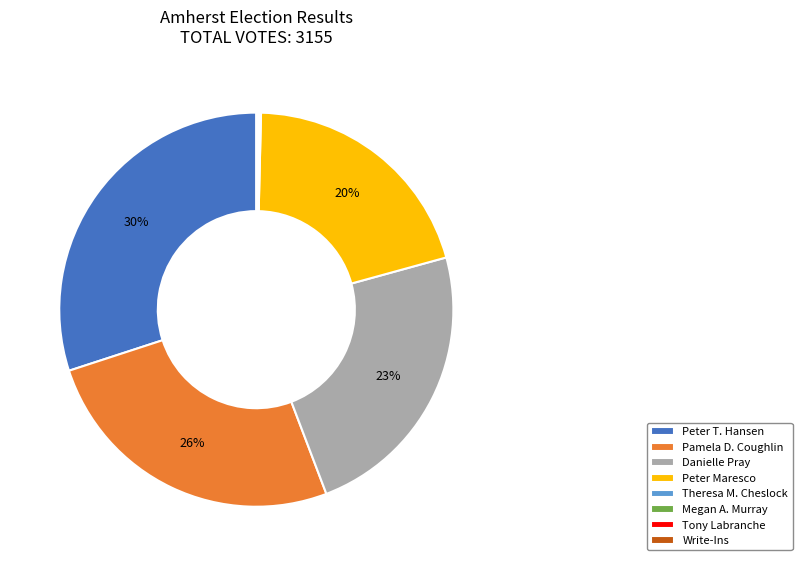

Do Peter T. Hansen and Pamela D. Coughlin together represent more than half of the pie?

Yes